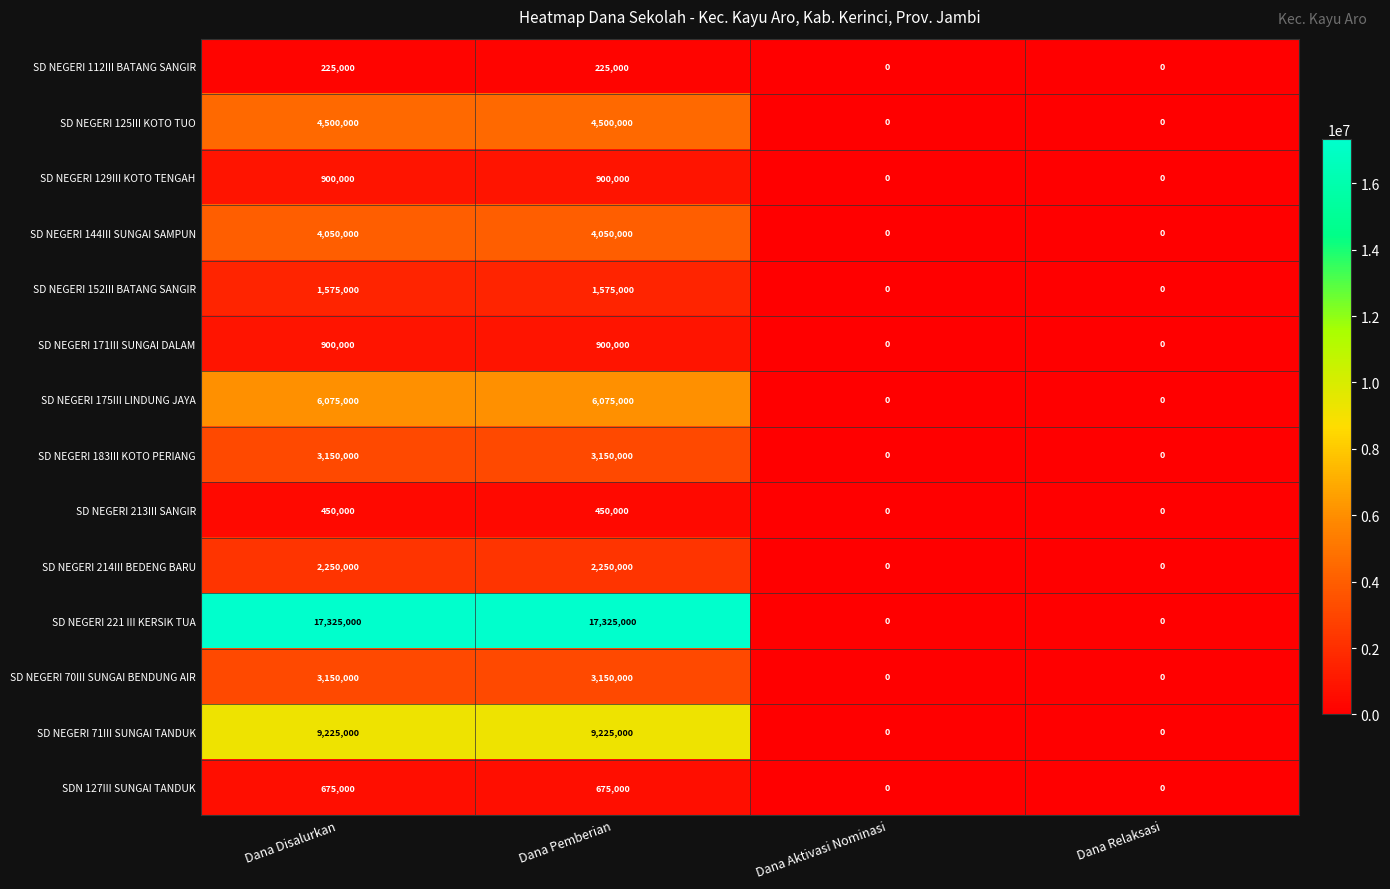

What is the difference between the maximum and minimum values in the SD NEGERI 221 III KERSIK TUA series?

17325000